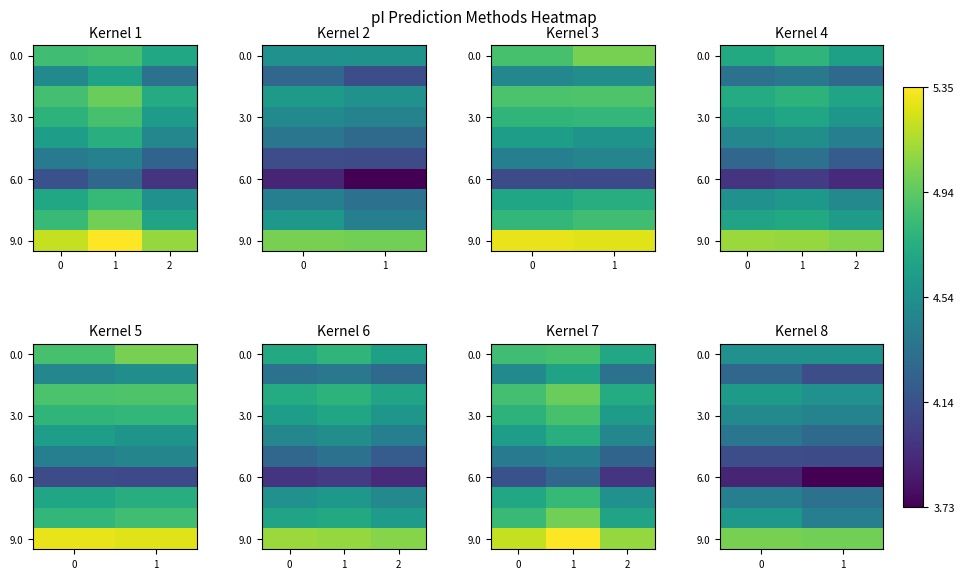

What is the maximum value for row_0?

4.6